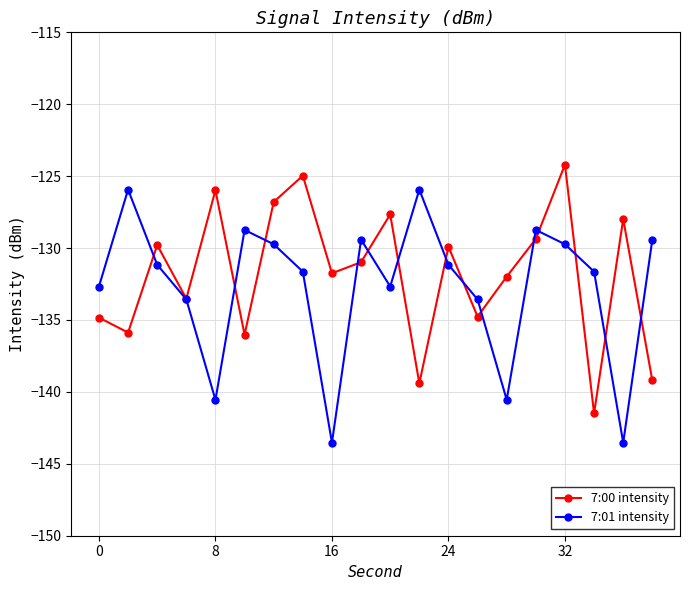

Rank the series by their maximum value, from lowest to highest.

7:01 intensity, 7:00 intensity